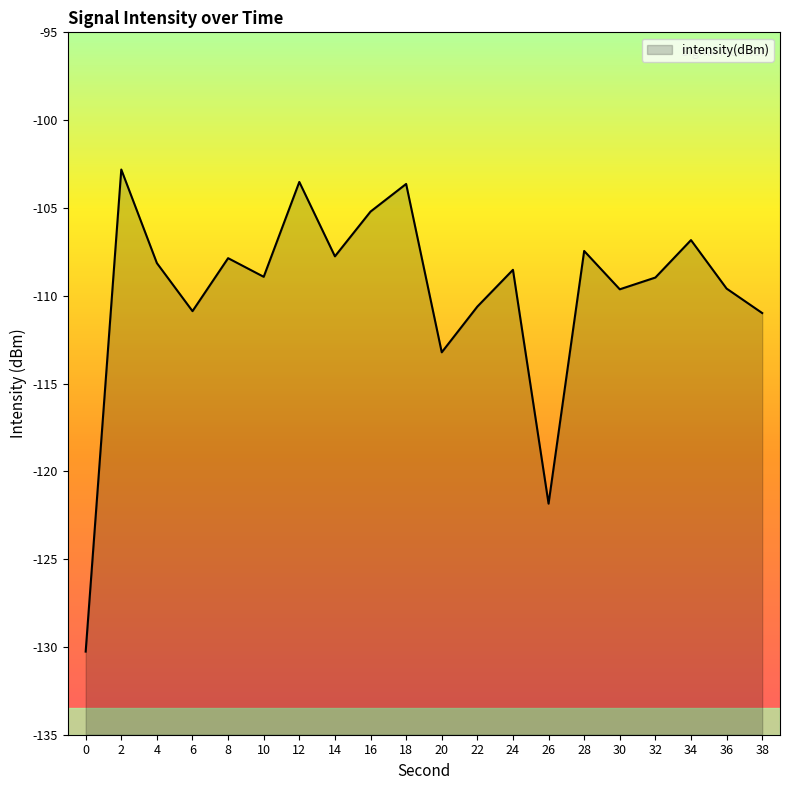

Rank the categories by value from highest to lowest.

2, 12, 18, 16, 34, 28, 14, 8, 4, 24, 10, 32, 36, 30, 22, 6, 38, 20, 26, 0